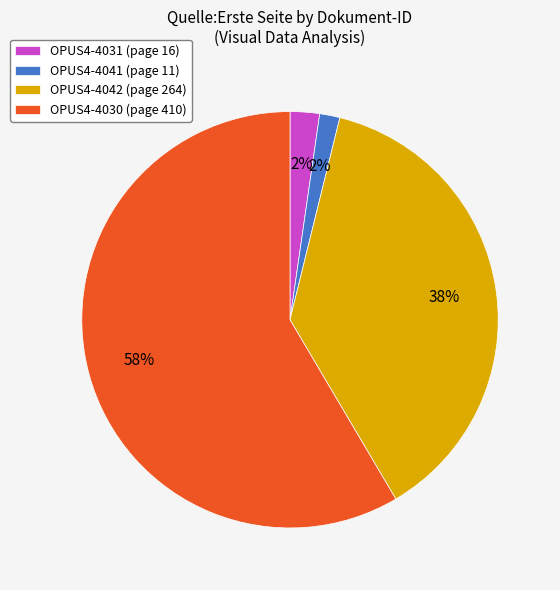

Does OPUS4-4042 represent more than half of the total?

No